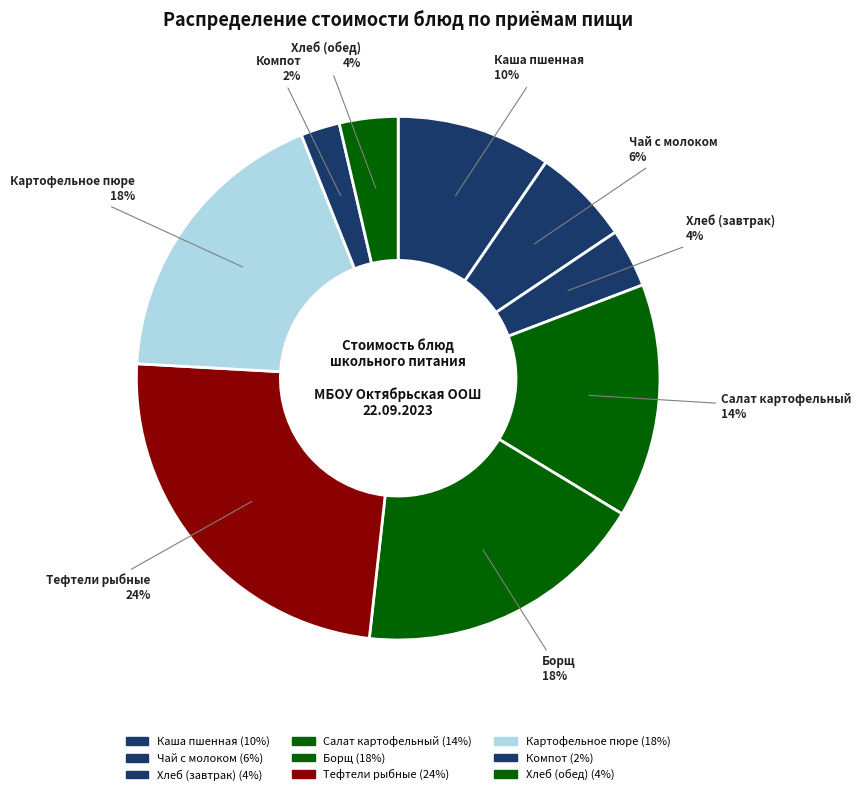

How many segments does this pie chart have?

9